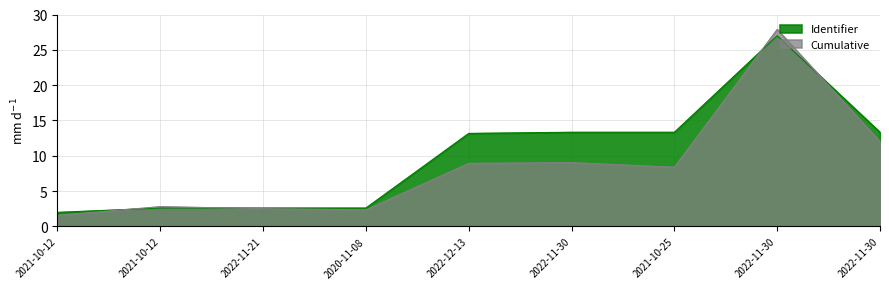

Reading left to right, what are all the values shown in this chart?

2.0	2.6	2.6	2.6	13.2	13.3	13.3	27.0	13.3